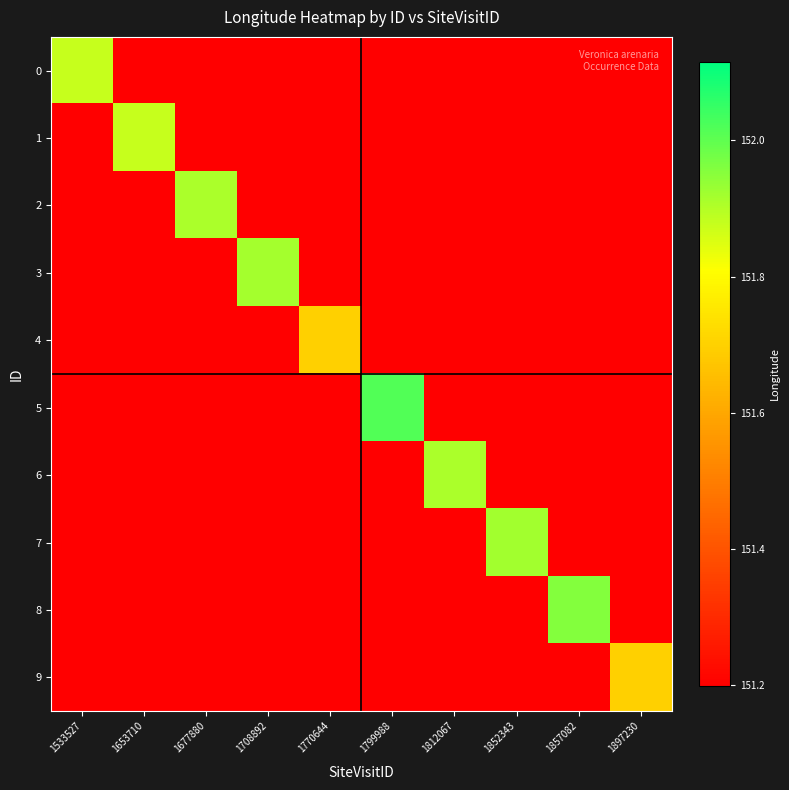

At how many categories does at least one series exceed 151?

10